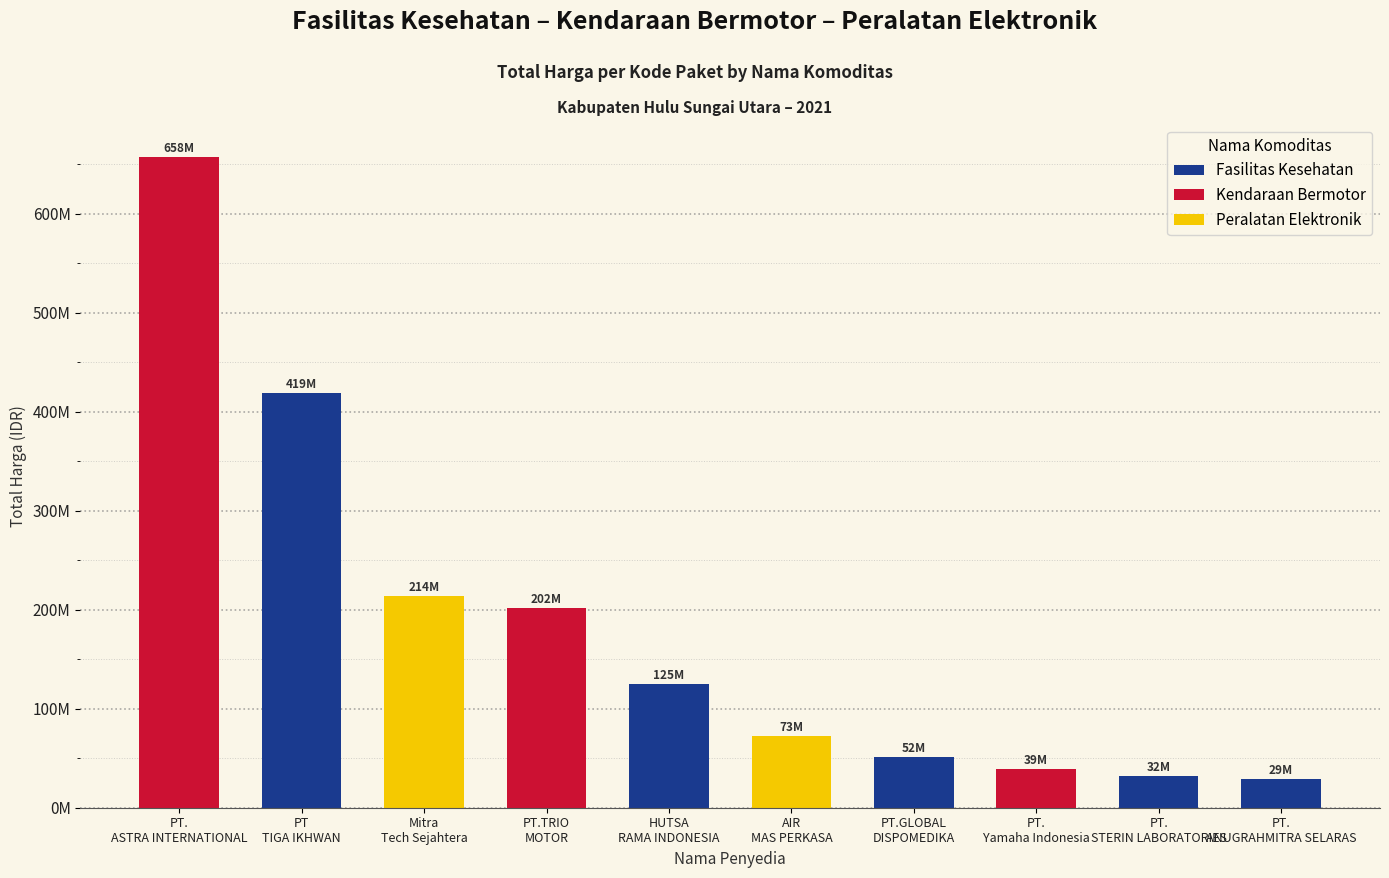

Read the value at PT
TIGA IKHWAN, to the nearest 10.

418745160